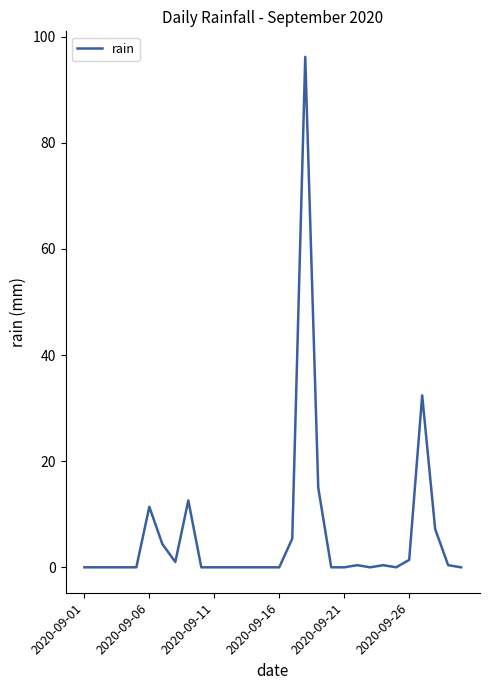

What is the greatest value displayed?

96.2